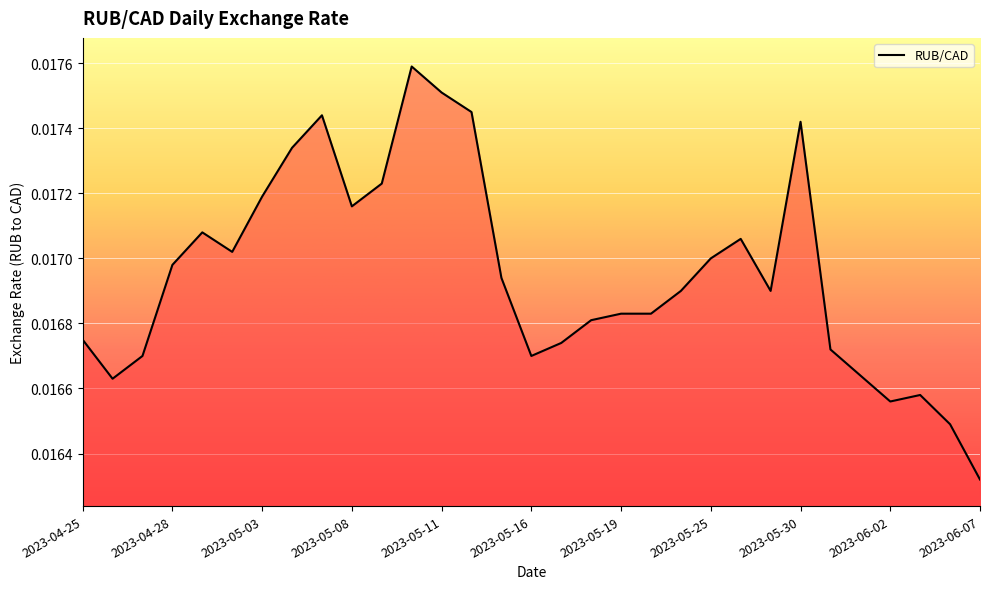

Does the chart have visible grid lines?

Yes